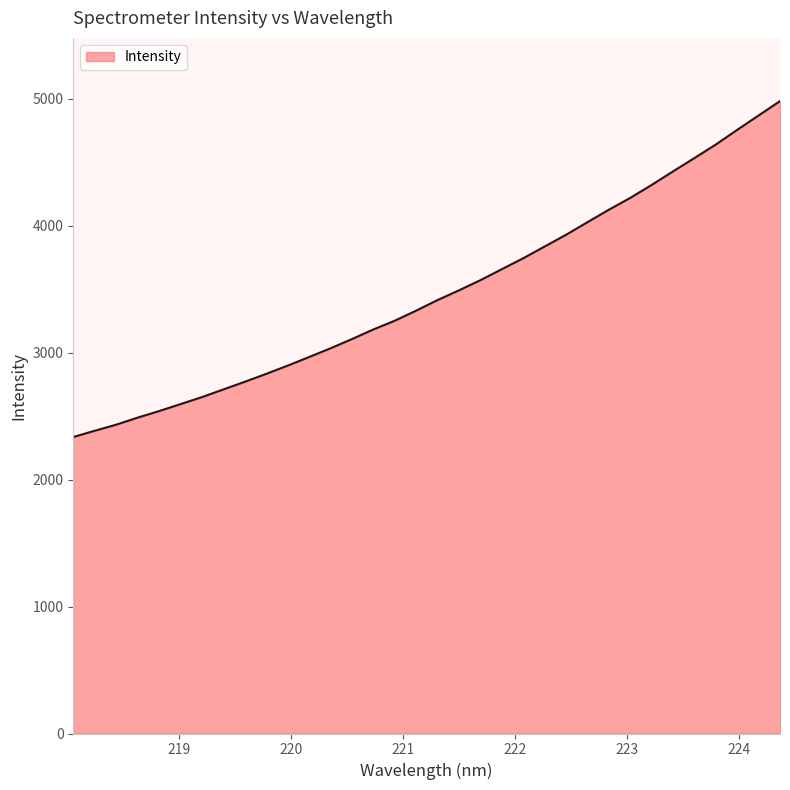

Reading left to right, transcribe all the data shown in this chart.

2335.4	2384.9	2432.6	2488.2	2539.7	2594.7	2649.8	2710.3	2770.6	2833.0	2897.7	2965.5	3034.4	3106.9	3182.7	3251.8	3331.1	3414.5	3491.0	3571.0	3657.8	3743.8	3836.3	3928.8	4027.9	4126.1	4219.3	4321.2	4428.2	4533.1	4639.7	4755.4	4868.7	4981.5